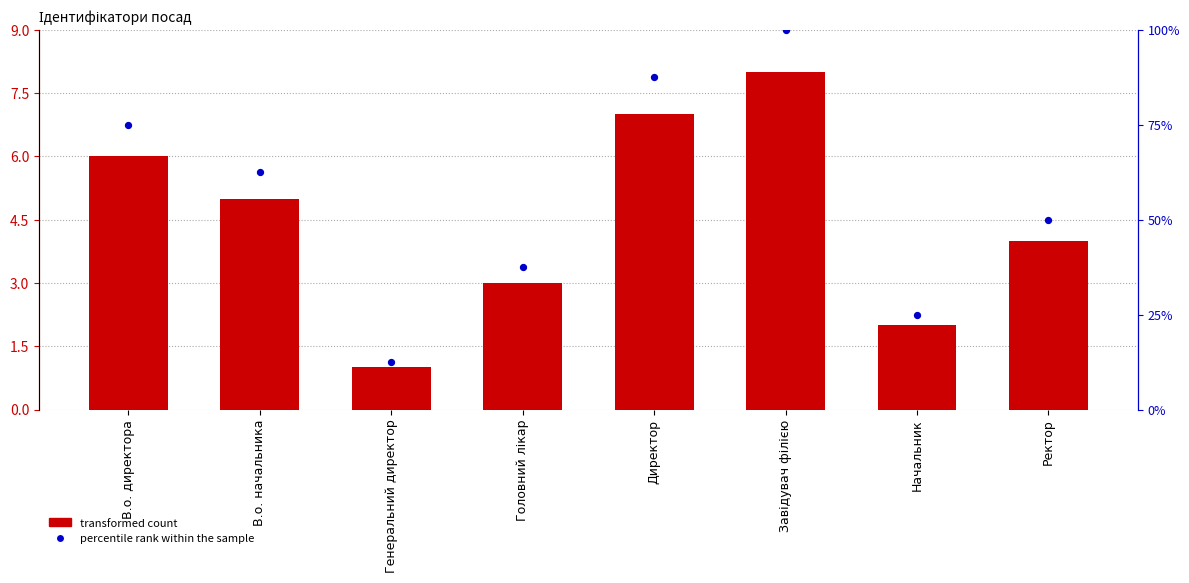

Which series reaches the maximum Y coordinate?

percentile rank within the sample